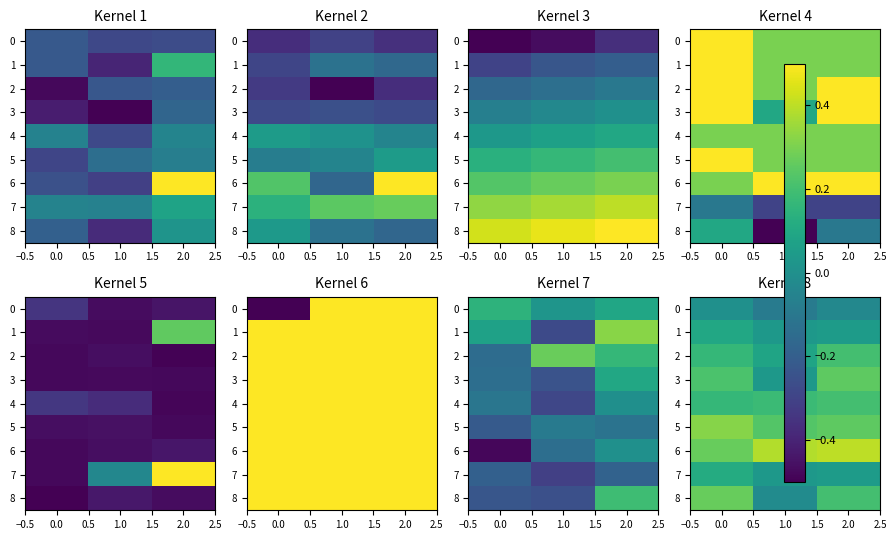

What is the average value of the 7 series?

0.1